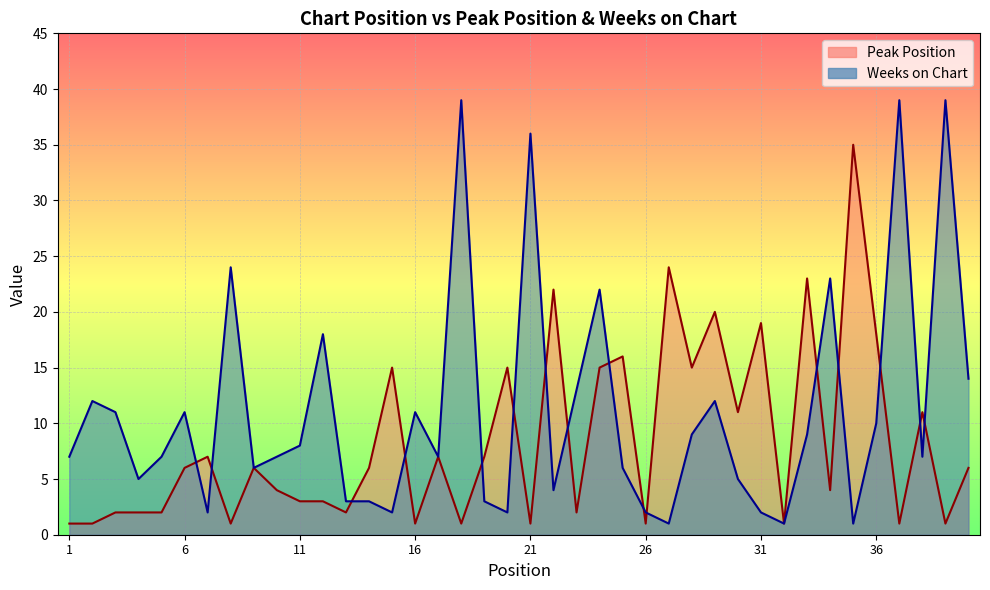

Which series has the largest range (max minus min)?

Weeks on Chart